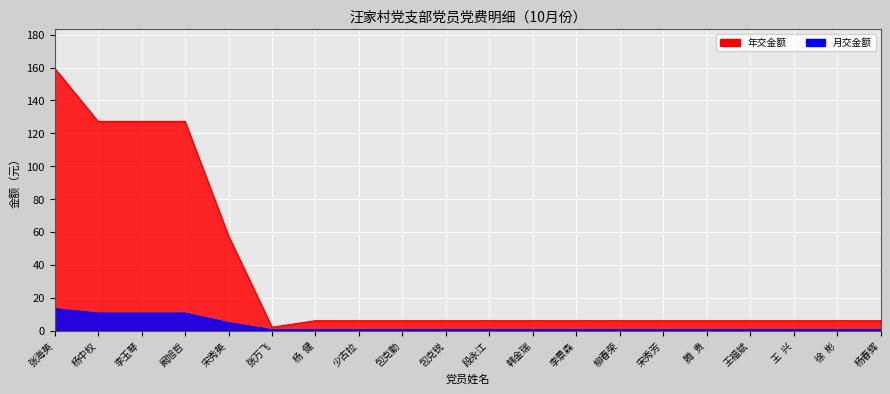

What is the smallest value displayed?

0.5